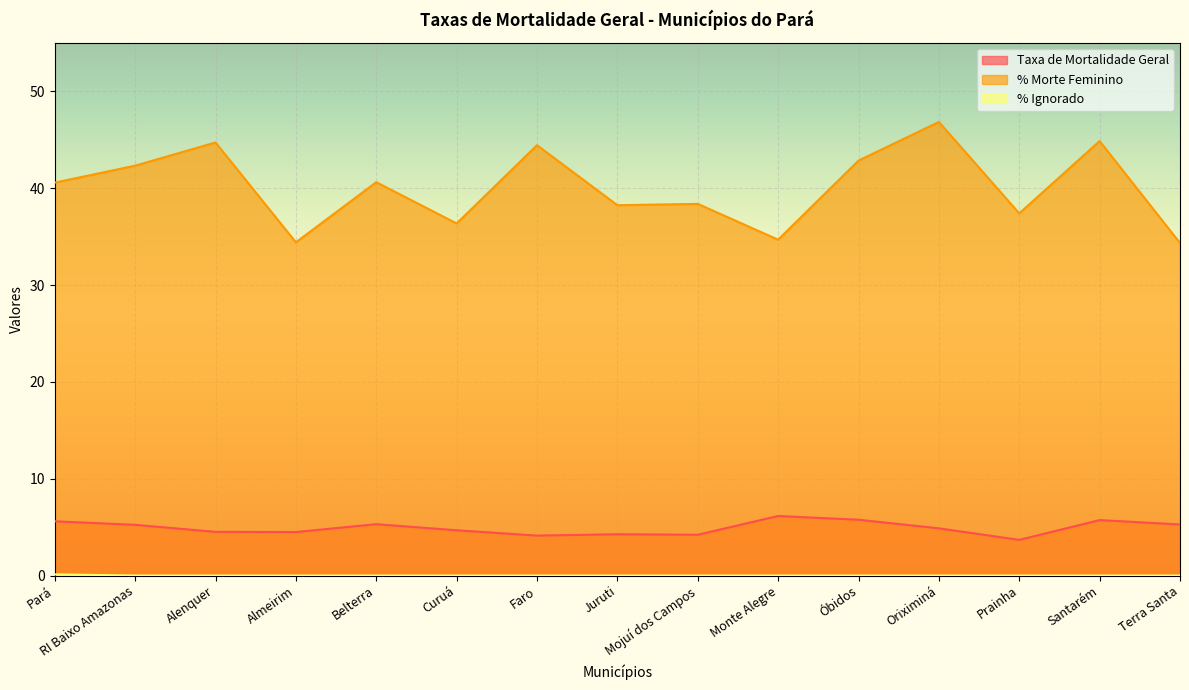

At how many categories does at least one series exceed 3?

15